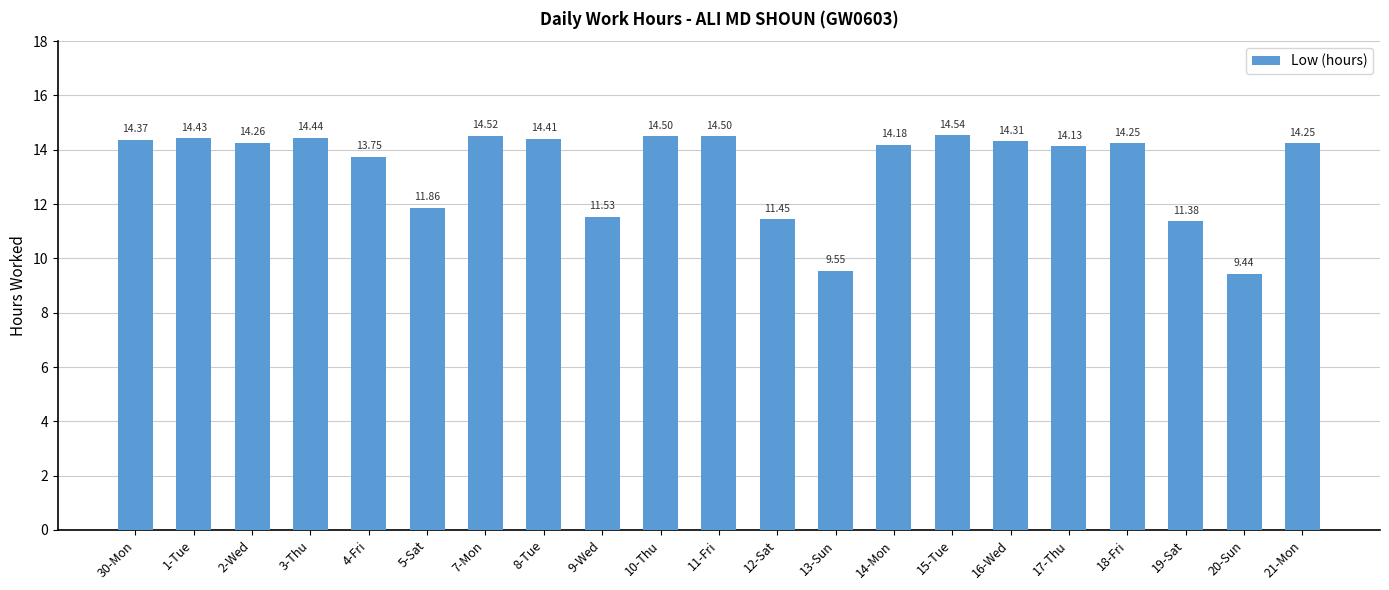

What is the sum of all values?

280.1